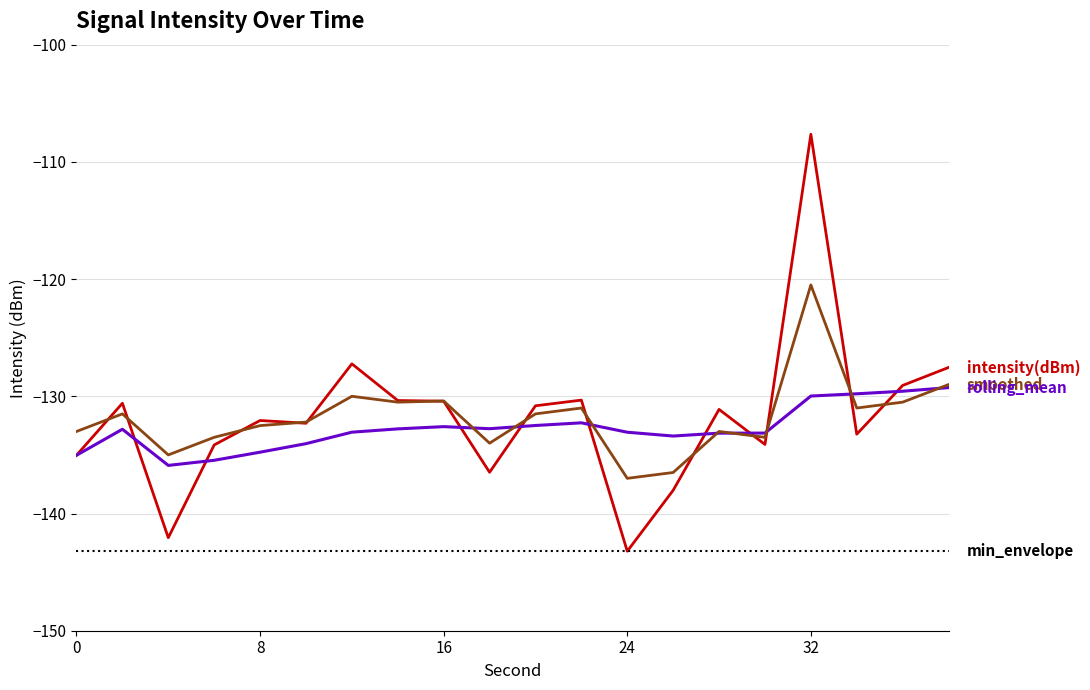

What is the greatest value displayed?

-107.6